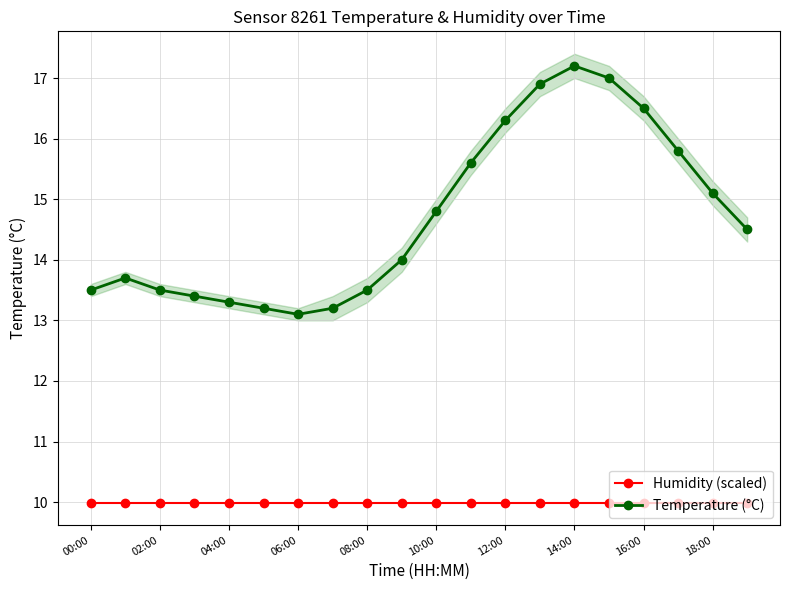

True or false: Humidity (scaled) and Temperature (°C) intersect in this chart.

False